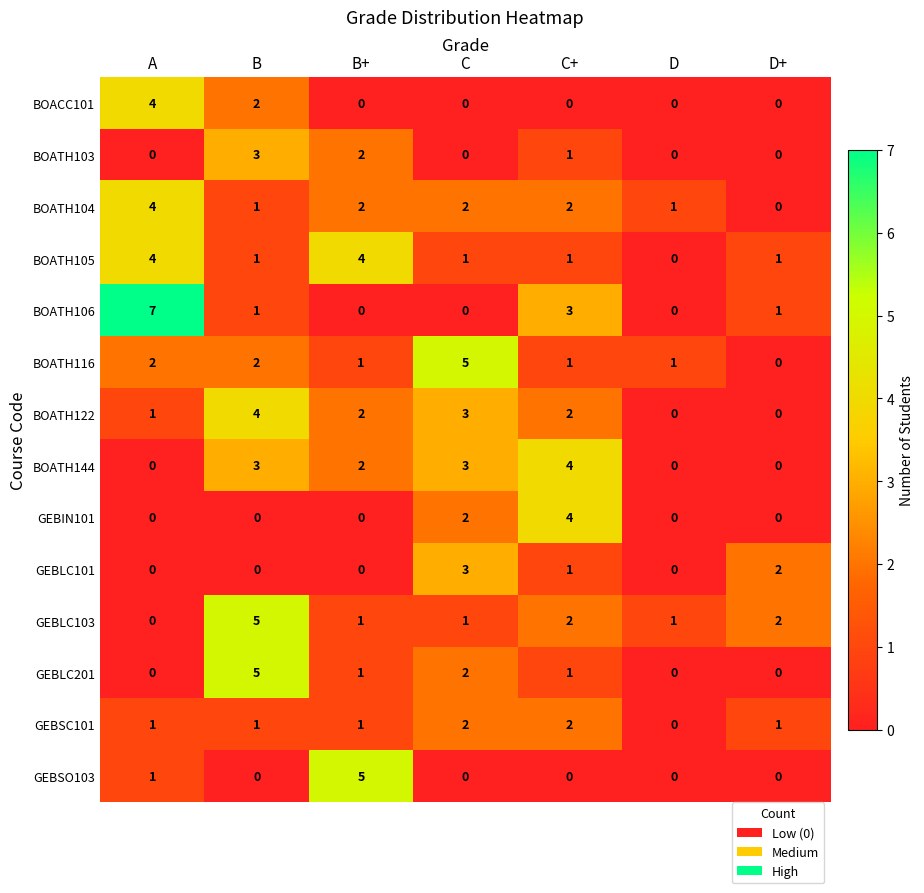

The value of GEBLC101 at C is 3. True or false?

True